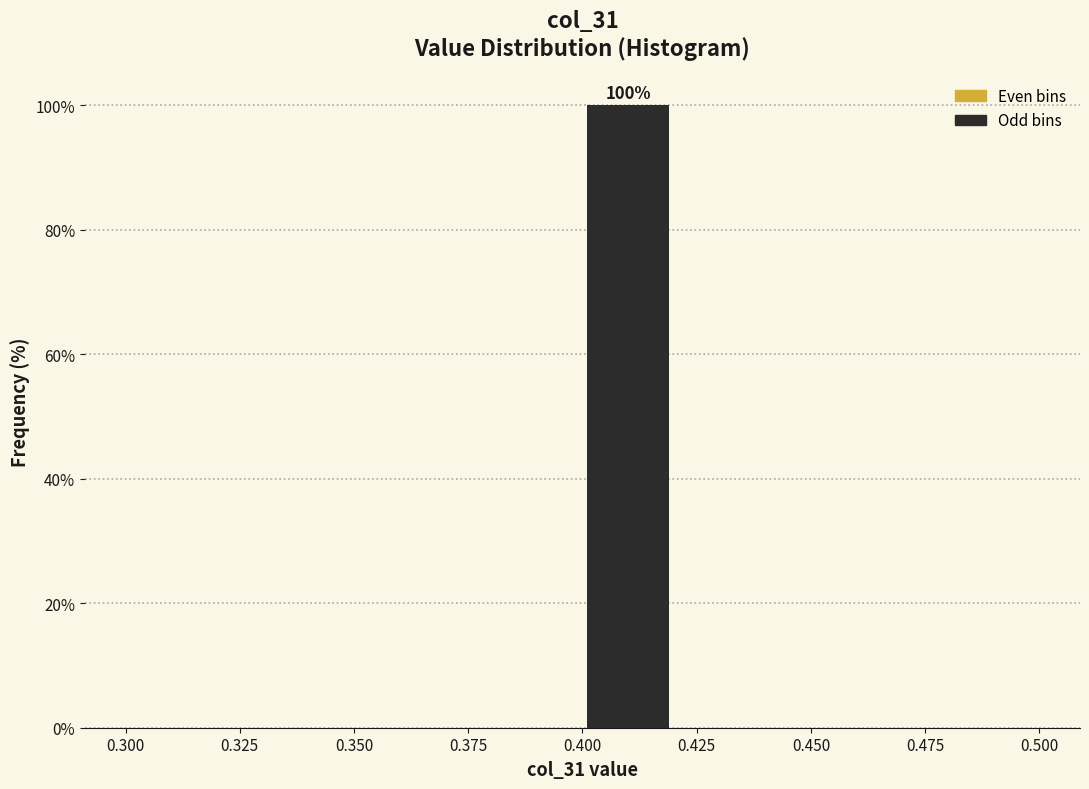

Over which range of the x-axis is the bar tallest?

0.40 to 0.42